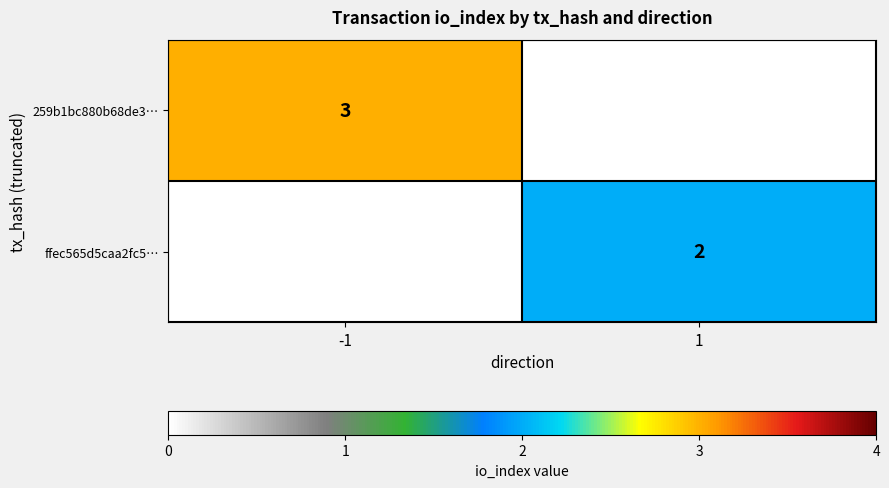

At which category does the chart reach its minimum across all series?

1